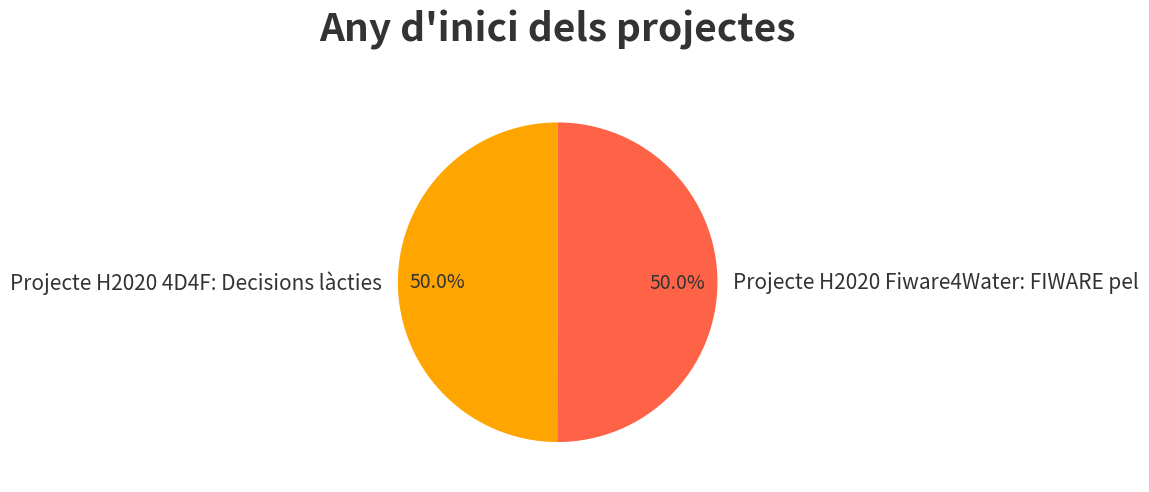

Combined, what portion of the pie is Projecte H2020 4D4F: Decisions làcties and Projecte H2020 Fiware4Water: FIWARE pel?

100.0%